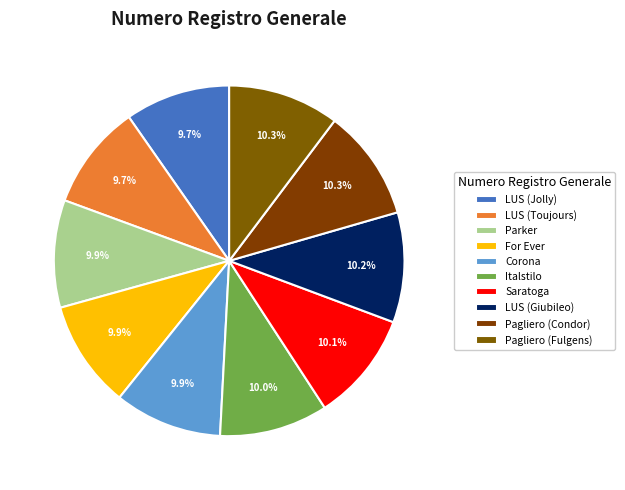

Approximately how many times larger is the value at Pagliero (Condor) compared to Italstilo?

1.0